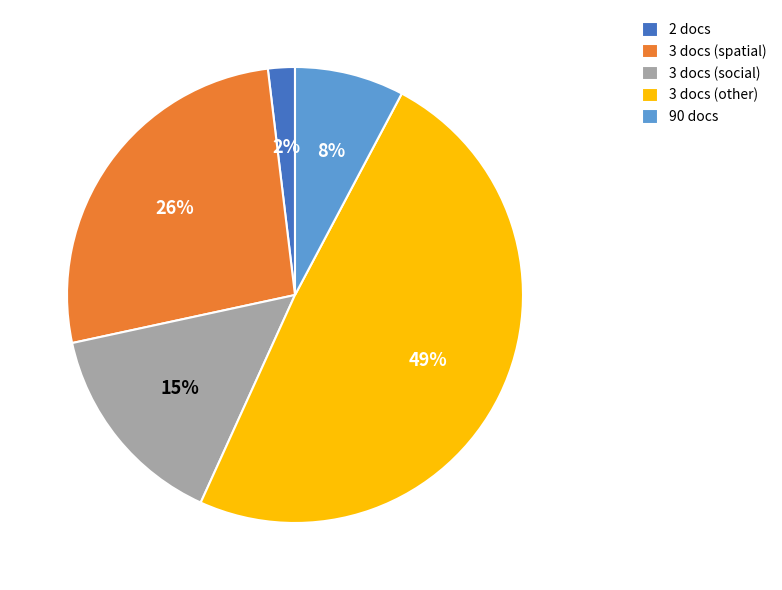

Count the number of slices in the pie.

5